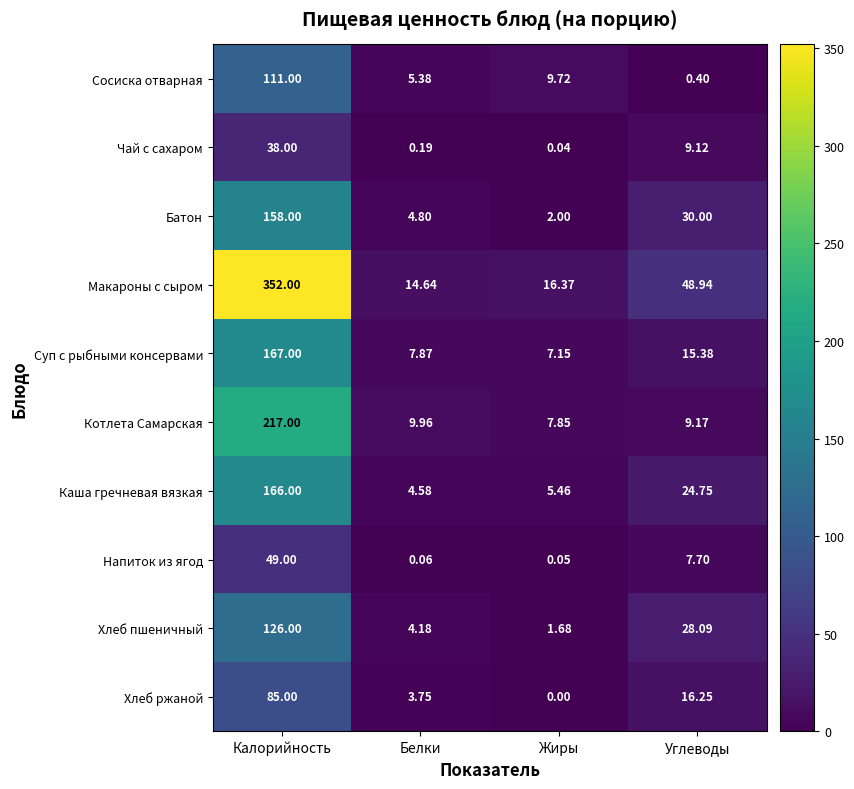

How many series are shown in this chart?

10